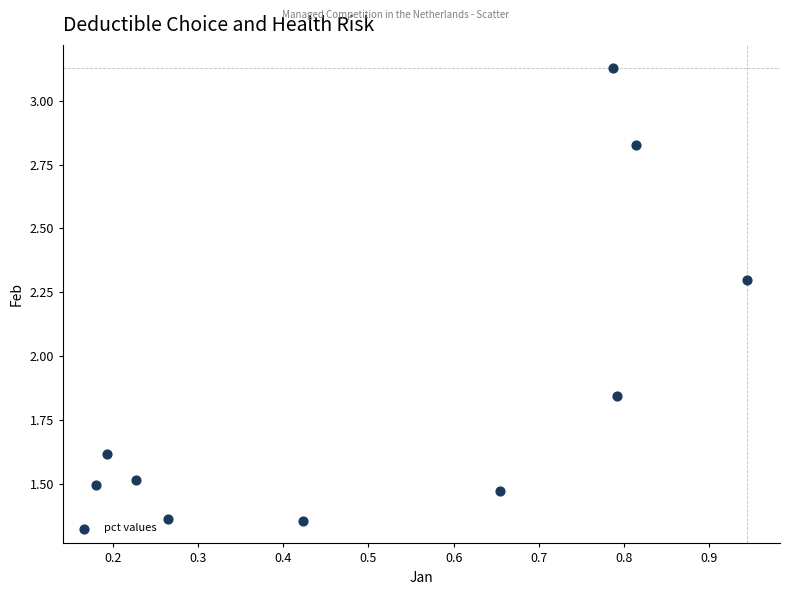

What is the average X value?

0.5